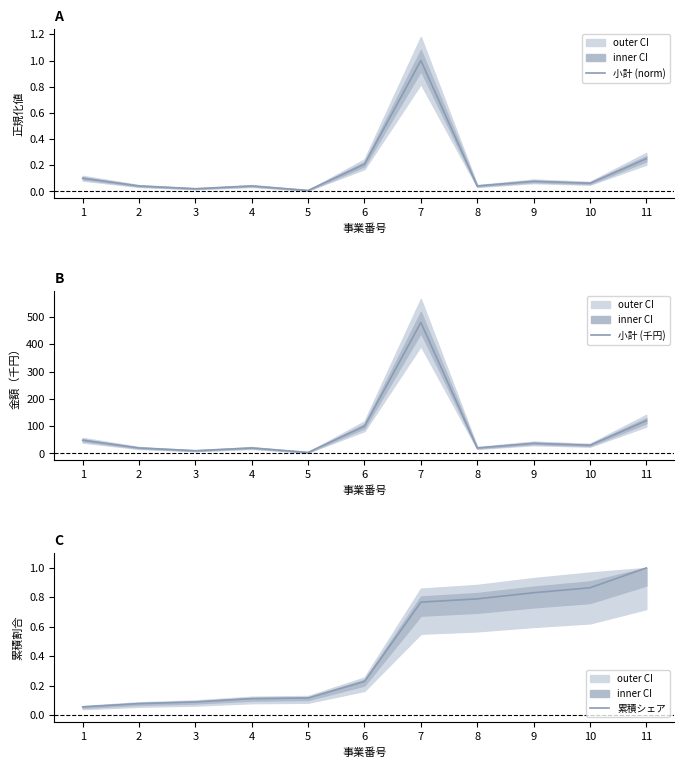

Where is 累積シェア nearest to the value 0?

1